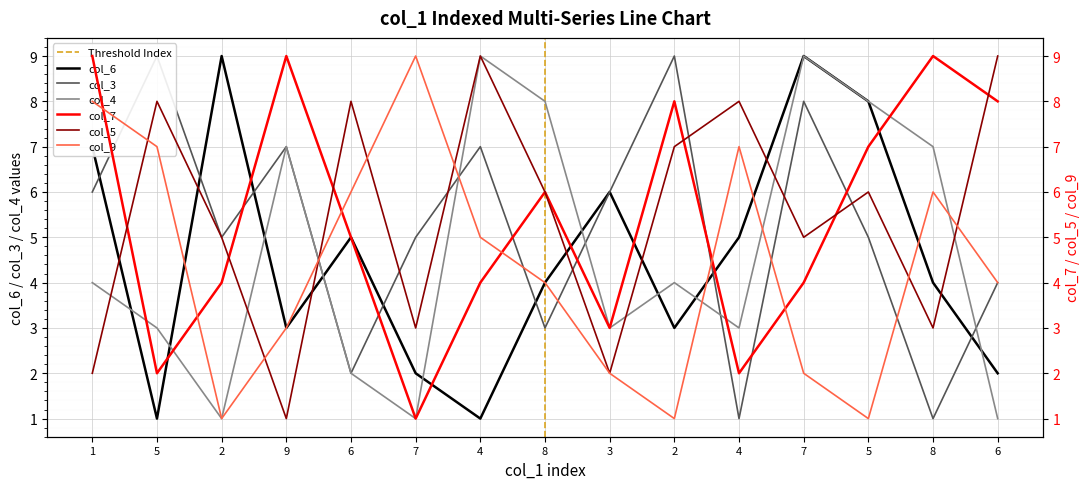

What is the difference between the second highest and second lowest values in the col_5 series?

7